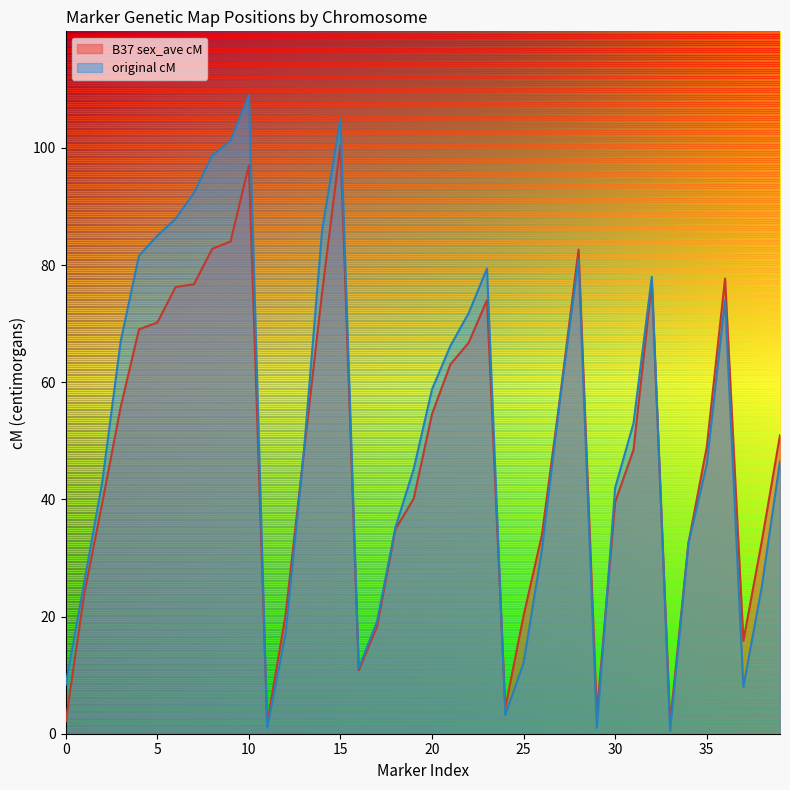

Is it true that original cM equals 57.4 at 4?

True